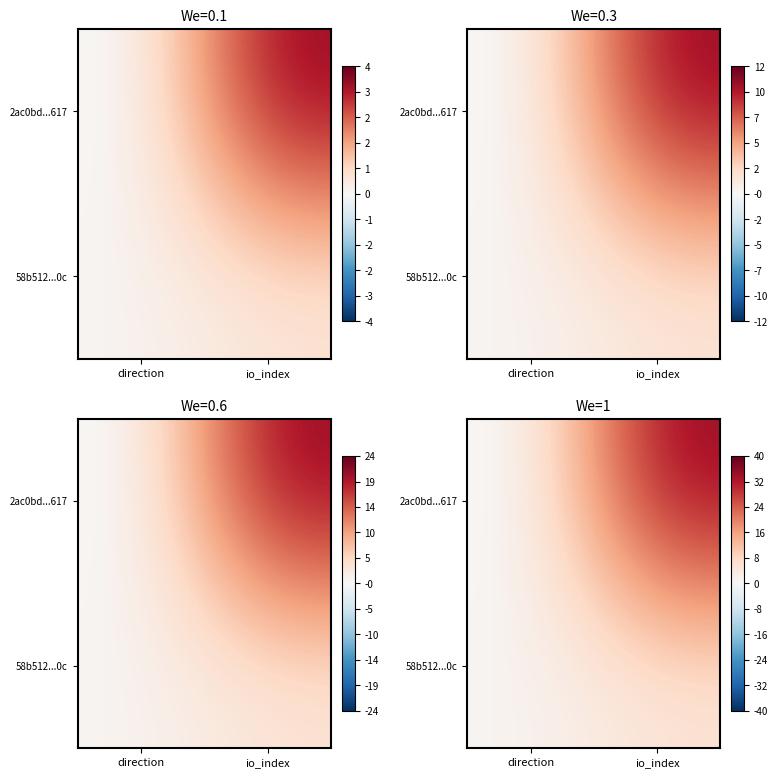

Which has a higher value, direction or io_index?

io_index